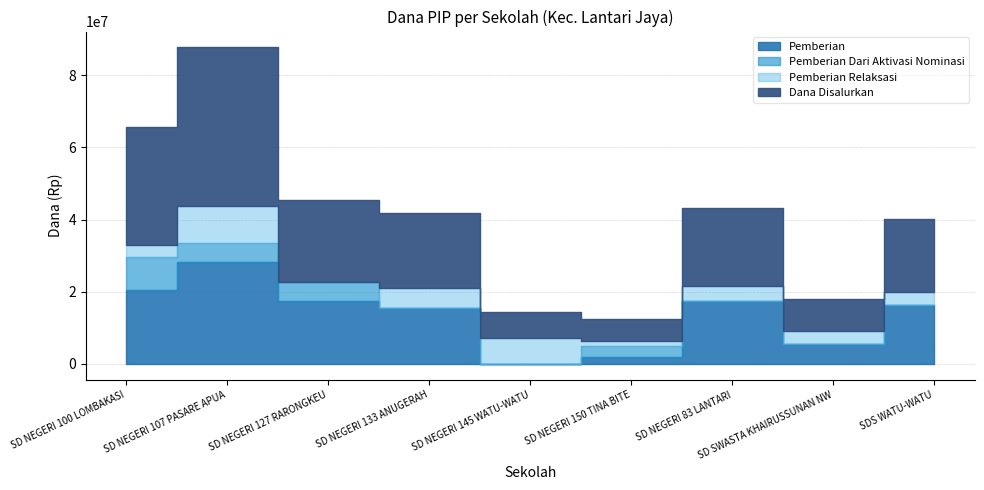

Rank the categories by Dana Disalurkan value from highest to lowest.

SD NEGERI 107 PASARE APUA, SD NEGERI 100 LOMBAKASI, SD NEGERI 127 RARONGKEU, SD NEGERI 83 LANTARI, SD NEGERI 133 ANUGERAH, SDS WATU-WATU, SD SWASTA KHAIRUSSUNAN NW, SD NEGERI 145 WATU-WATU, SD NEGERI 150 TINA BITE